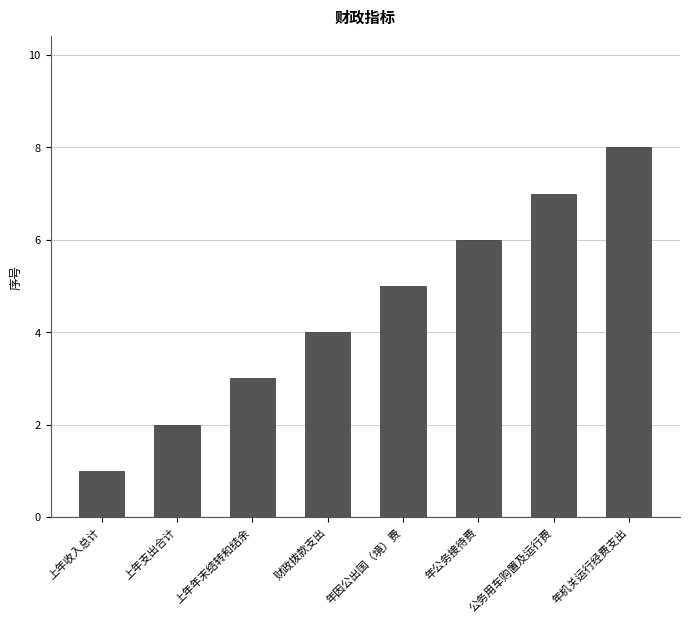

What is the label of the 7th bar from the right?

上年支出合计